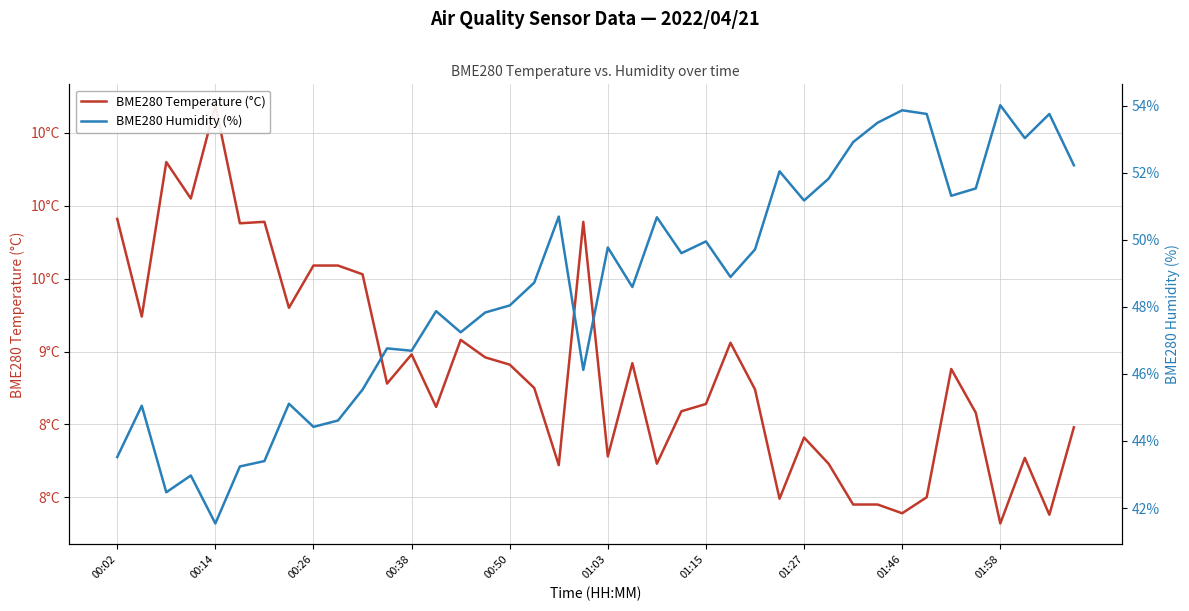

How many series are shown in this chart?

2